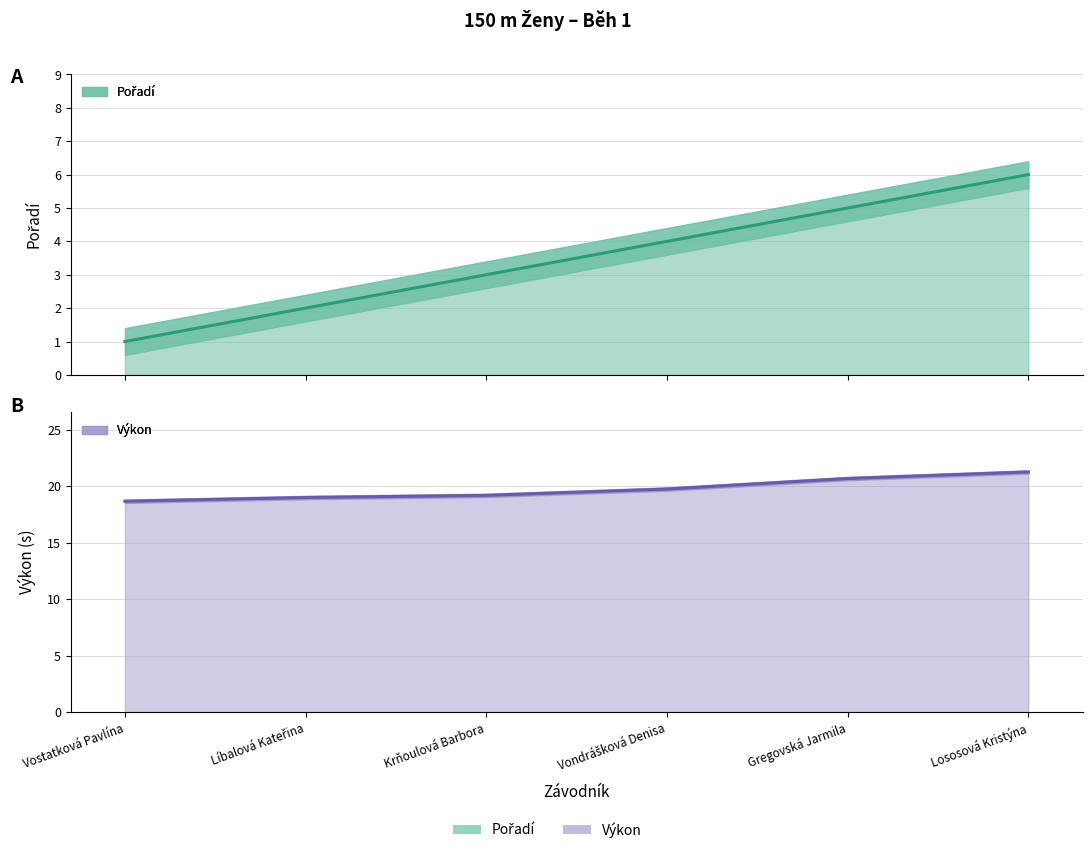

At which label does Výkon (line) first exceed 19?

Krňoulová Barbora